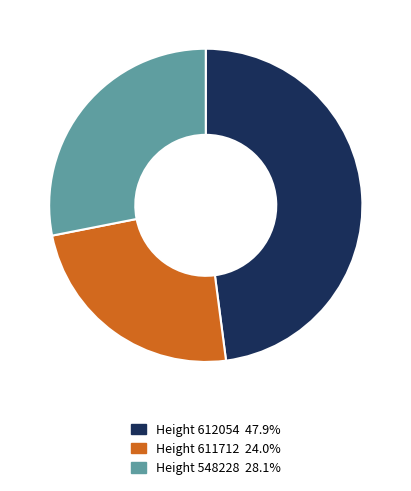

Does any single category account for the majority?

No